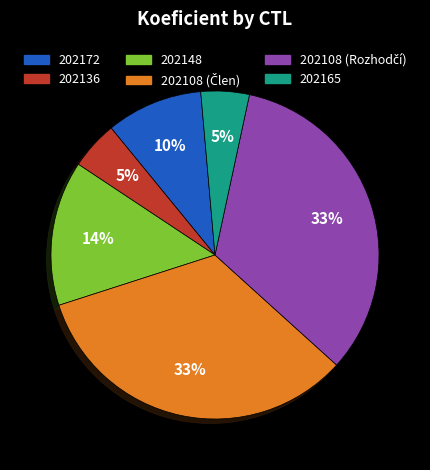

How many slices are in this pie chart?

6